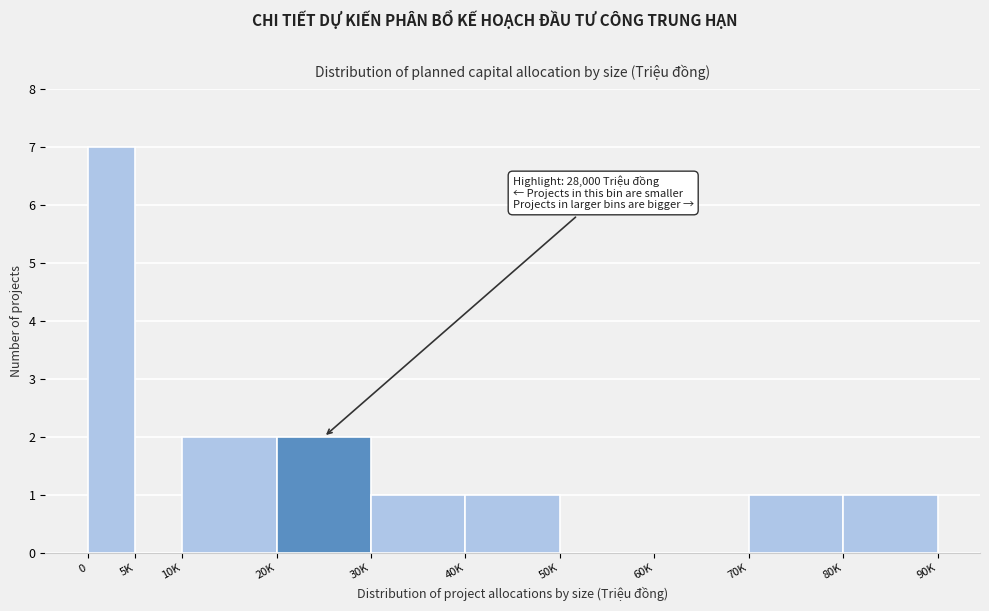

Reading left to right, extract all data points from this chart.

0=7	5K=0	10K=2	20K=2	30K=1	40K=1	50K=0	60K=0	70K=1	80K=1